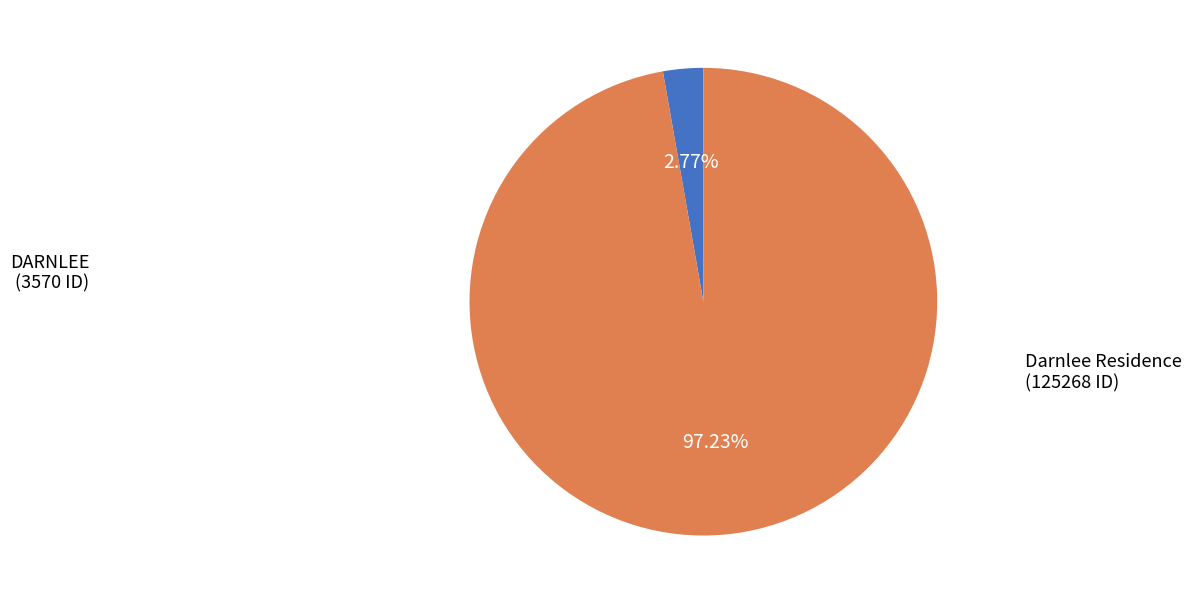

What is the largest slice in the pie chart?

Darnlee Residence